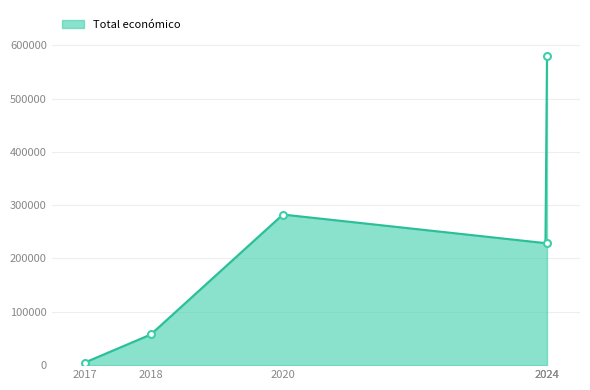

What is the minimum value shown in the chart?

4870